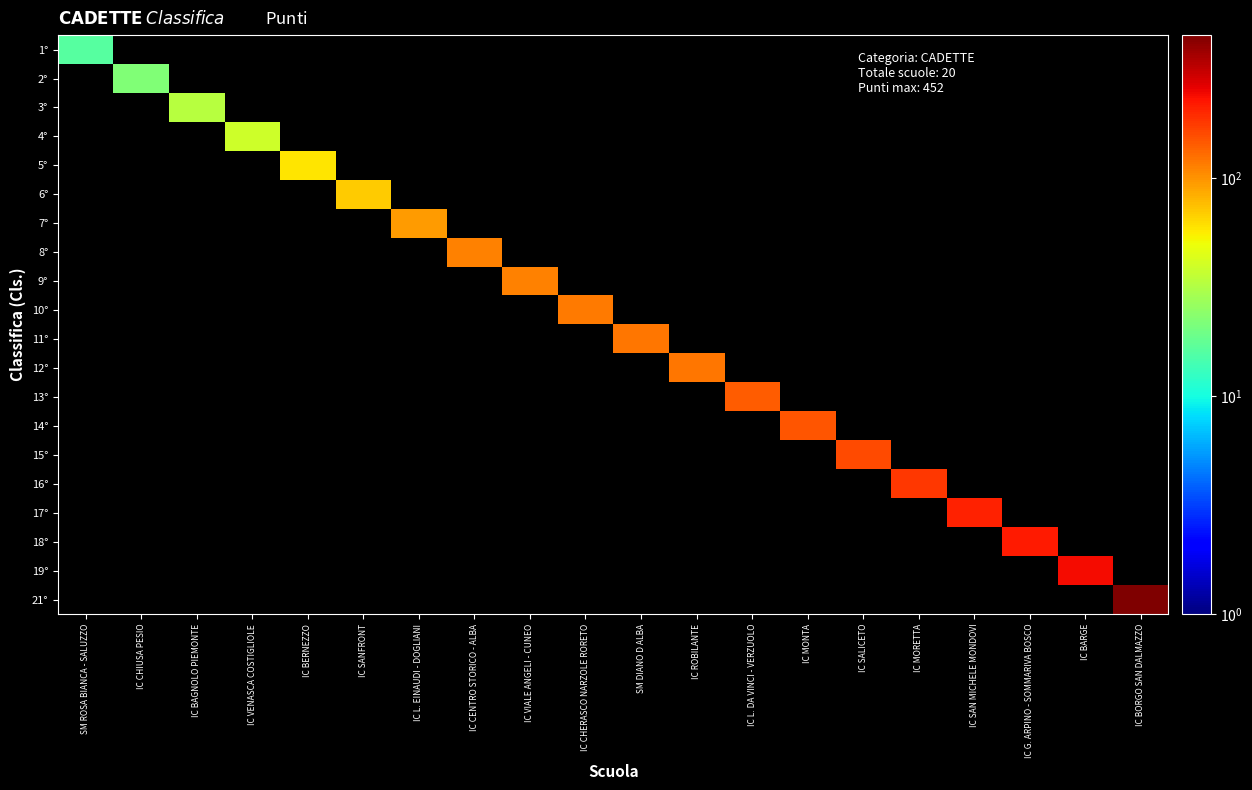

At how many categories does at least one series exceed 444?

1